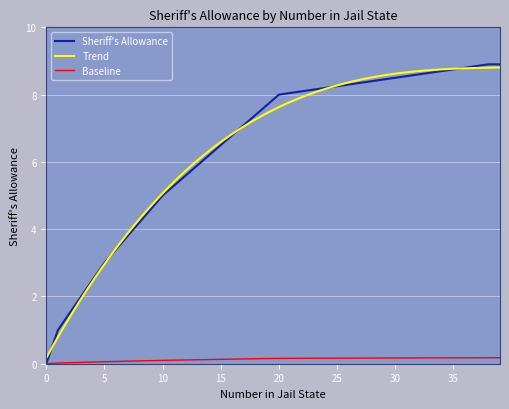

What is the average value?

6.5